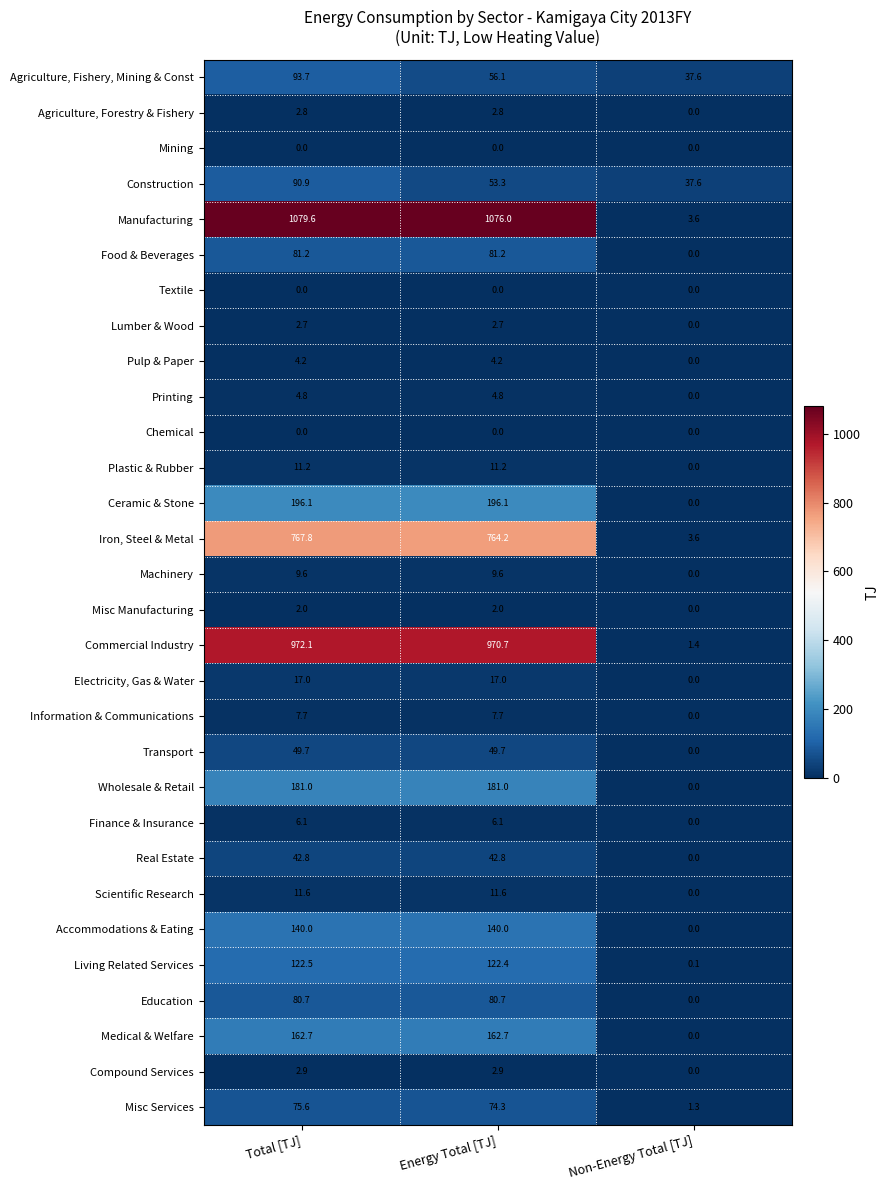

Which series has the widest spread of values?

Manufacturing